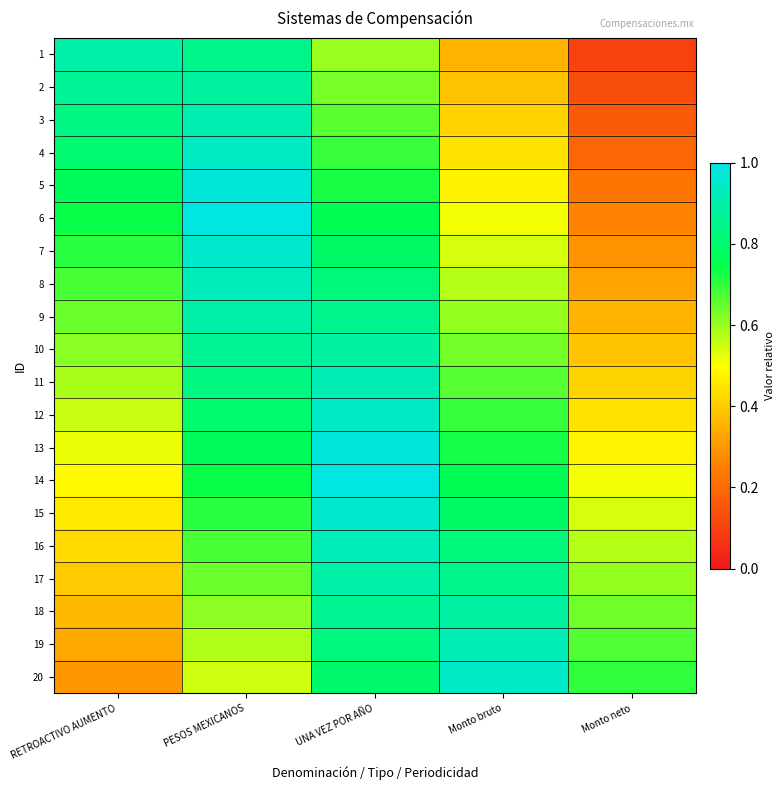

Reading left to right, what are all the values shown in this chart?

1: RETROACTIVO AUMENTO=0.9	PESOS MEXICANOS=0.8	UNA VEZ POR AÑO=0.6	Monto bruto=0.3	Monto neto=0.1
2: RETROACTIVO AUMENTO=0.9	PESOS MEXICANOS=0.9	UNA VEZ POR AÑO=0.6	Monto bruto=0.4	Monto neto=0.1
3: RETROACTIVO AUMENTO=0.8	PESOS MEXICANOS=0.9	UNA VEZ POR AÑO=0.7	Monto bruto=0.4	Monto neto=0.2
4: RETROACTIVO AUMENTO=0.8	PESOS MEXICANOS=0.9	UNA VEZ POR AÑO=0.7	Monto bruto=0.4	Monto neto=0.2
5: RETROACTIVO AUMENTO=0.8	PESOS MEXICANOS=1.0	UNA VEZ POR AÑO=0.7	Monto bruto=0.5	Monto neto=0.2
6: RETROACTIVO AUMENTO=0.7	PESOS MEXICANOS=1.0	UNA VEZ POR AÑO=0.8	Monto bruto=0.5	Monto neto=0.3
7: RETROACTIVO AUMENTO=0.7	PESOS MEXICANOS=1.0	UNA VEZ POR AÑO=0.8	Monto bruto=0.5	Monto neto=0.3
8: RETROACTIVO AUMENTO=0.7	PESOS MEXICANOS=0.9	UNA VEZ POR AÑO=0.8	Monto bruto=0.6	Monto neto=0.3
9: RETROACTIVO AUMENTO=0.6	PESOS MEXICANOS=0.9	UNA VEZ POR AÑO=0.9	Monto bruto=0.6	Monto neto=0.4
10: RETROACTIVO AUMENTO=0.6	PESOS MEXICANOS=0.9	UNA VEZ POR AÑO=0.9	Monto bruto=0.6	Monto neto=0.4
11: RETROACTIVO AUMENTO=0.6	PESOS MEXICANOS=0.8	UNA VEZ POR AÑO=0.9	Monto bruto=0.7	Monto neto=0.4
12: RETROACTIVO AUMENTO=0.6	PESOS MEXICANOS=0.8	UNA VEZ POR AÑO=0.9	Monto bruto=0.7	Monto neto=0.4
13: RETROACTIVO AUMENTO=0.5	PESOS MEXICANOS=0.8	UNA VEZ POR AÑO=1.0	Monto bruto=0.7	Monto neto=0.5
14: RETROACTIVO AUMENTO=0.5	PESOS MEXICANOS=0.7	UNA VEZ POR AÑO=1.0	Monto bruto=0.8	Monto neto=0.5
15: RETROACTIVO AUMENTO=0.5	PESOS MEXICANOS=0.7	UNA VEZ POR AÑO=1.0	Monto bruto=0.8	Monto neto=0.5
16: RETROACTIVO AUMENTO=0.4	PESOS MEXICANOS=0.7	UNA VEZ POR AÑO=0.9	Monto bruto=0.8	Monto neto=0.6
17: RETROACTIVO AUMENTO=0.4	PESOS MEXICANOS=0.6	UNA VEZ POR AÑO=0.9	Monto bruto=0.9	Monto neto=0.6
18: RETROACTIVO AUMENTO=0.4	PESOS MEXICANOS=0.6	UNA VEZ POR AÑO=0.9	Monto bruto=0.9	Monto neto=0.6
19: RETROACTIVO AUMENTO=0.3	PESOS MEXICANOS=0.6	UNA VEZ POR AÑO=0.8	Monto bruto=0.9	Monto neto=0.7
20: RETROACTIVO AUMENTO=0.3	PESOS MEXICANOS=0.6	UNA VEZ POR AÑO=0.8	Monto bruto=0.9	Monto neto=0.7